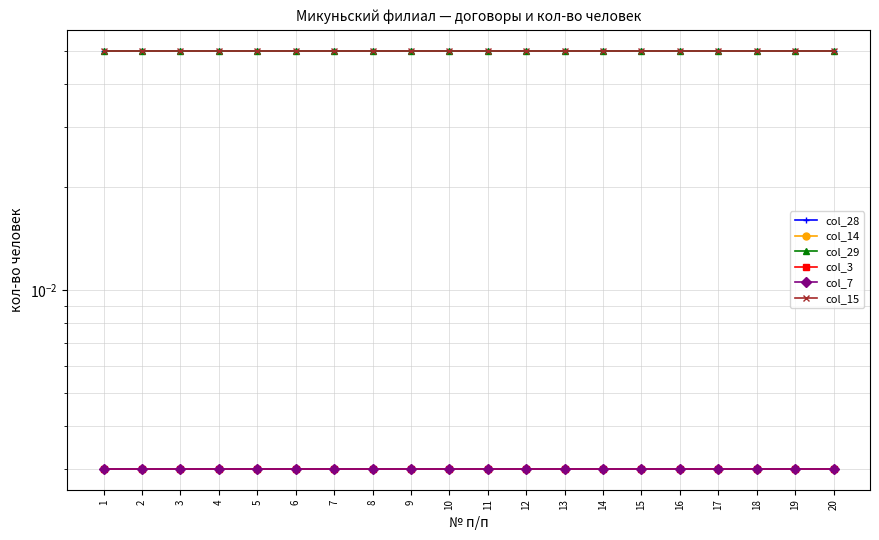

True or false: col_15 has more than 2 interior local peaks.

False